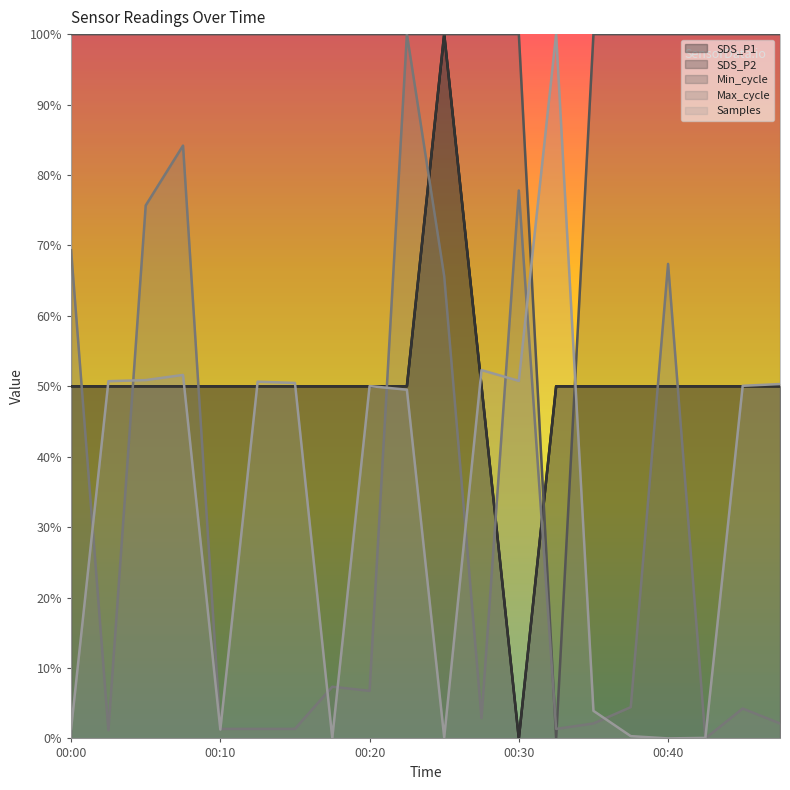

After their last crossing, which series has the higher values: Max_cycle or Min_cycle?

Min_cycle